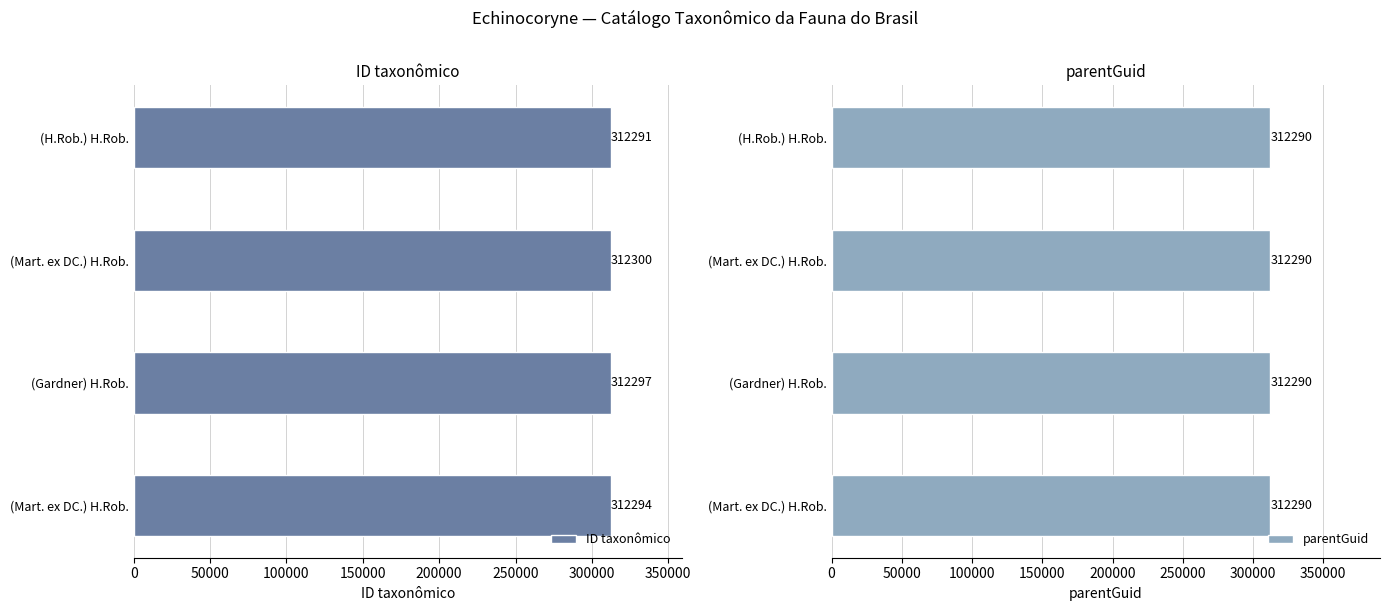

How many data points in ID taxonômico are less than 312297?

2